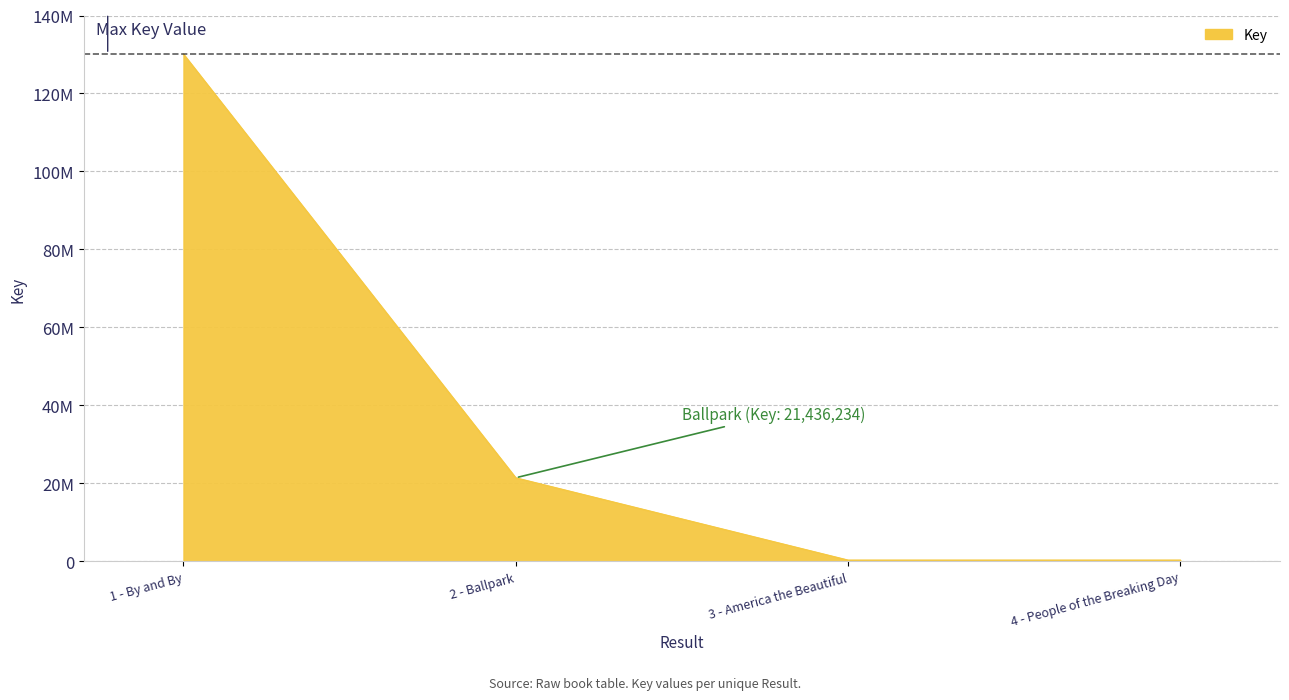

What is the difference between the second highest and minimum values?

21104456